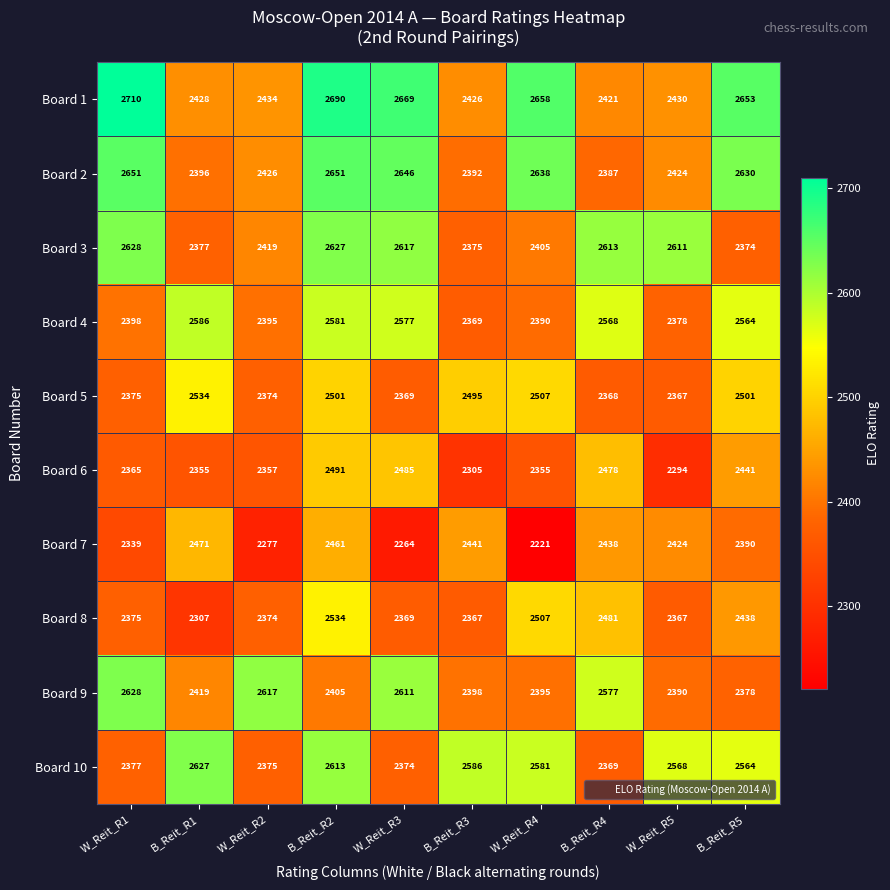

List the labels in order of Board 3 value, largest first.

W_Reit_R1, B_Reit_R2, W_Reit_R3, B_Reit_R4, W_Reit_R5, W_Reit_R2, W_Reit_R4, B_Reit_R1, B_Reit_R3, B_Reit_R5